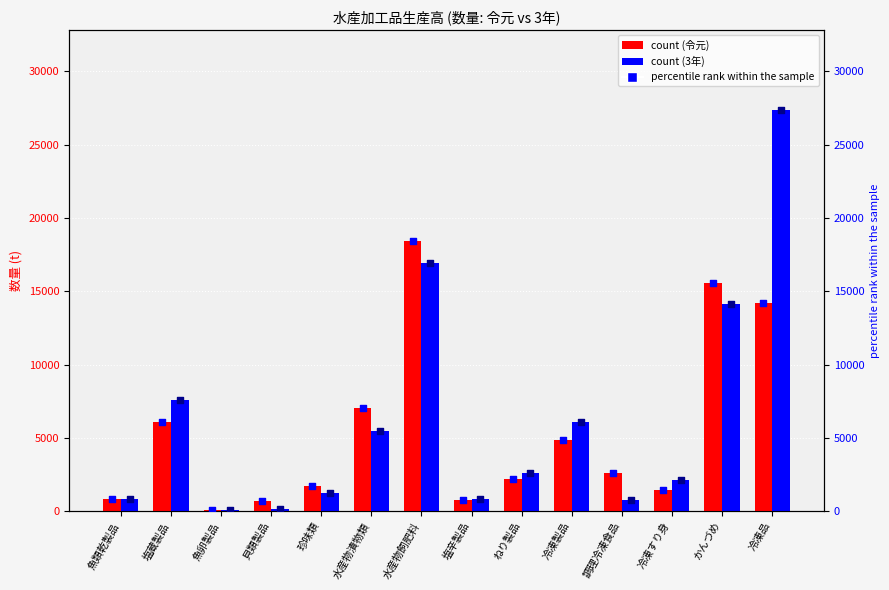

Which series has the largest Y range (max minus min)?

数量(3年)